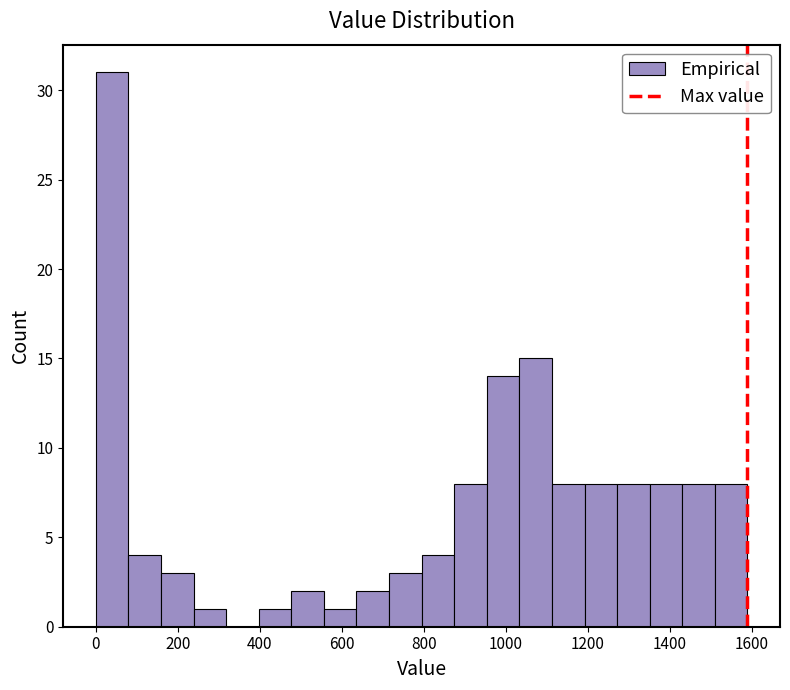

Around what value on the x-axis is the tallest bar? Give the approximate position of its centre, as read against the axis.

40